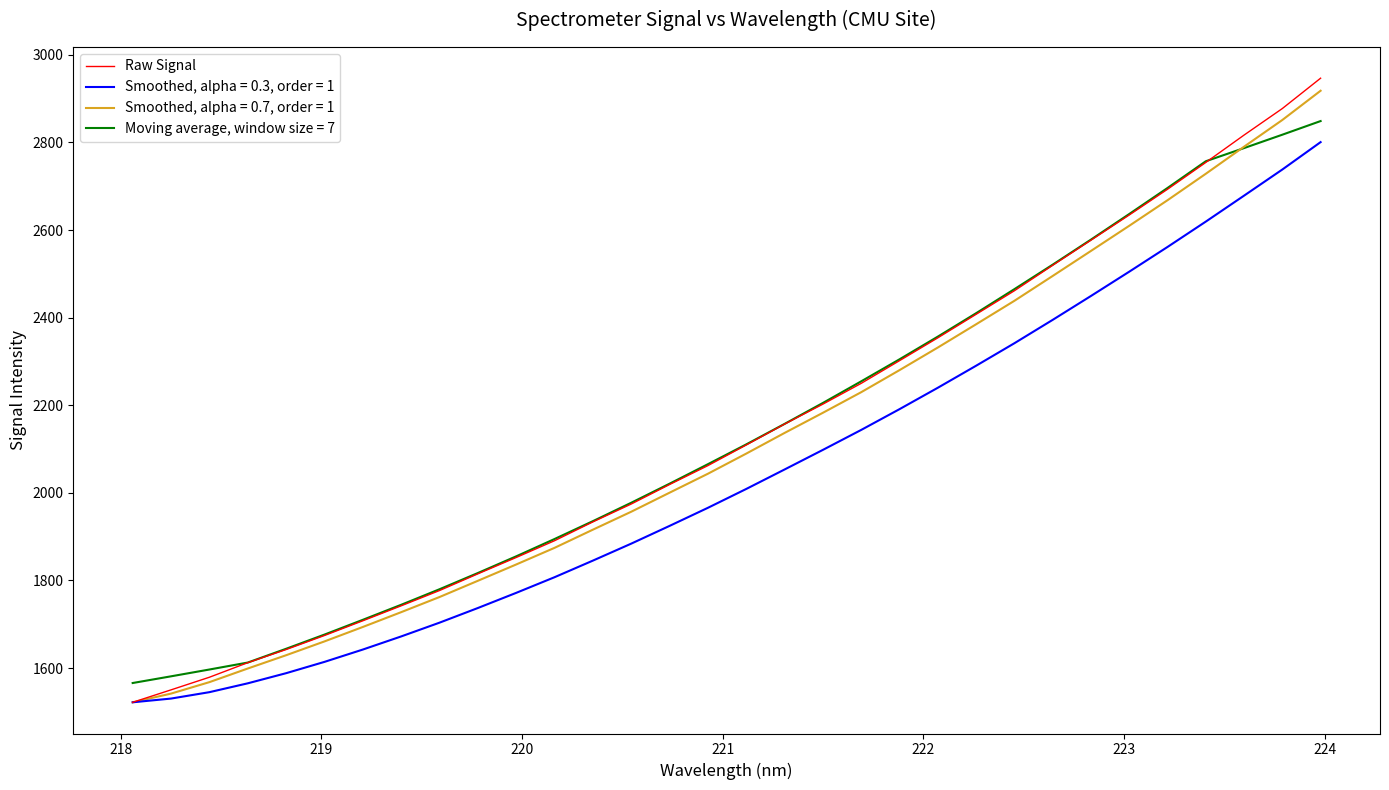

Which series has the largest range (max minus min)?

Raw Signal